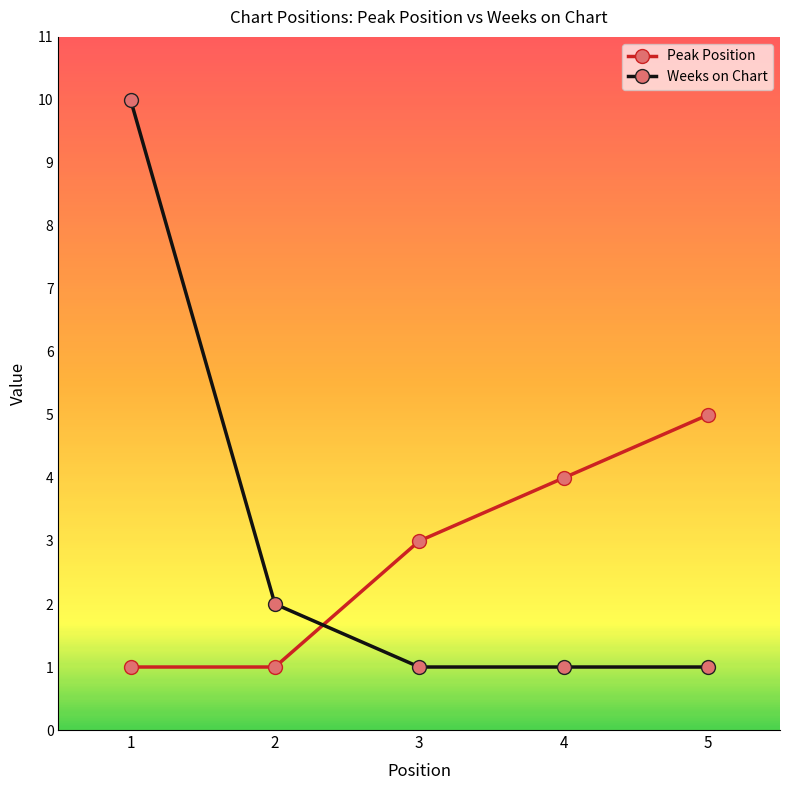

True or false: Weeks on Chart has a value of 10 at 1.

True